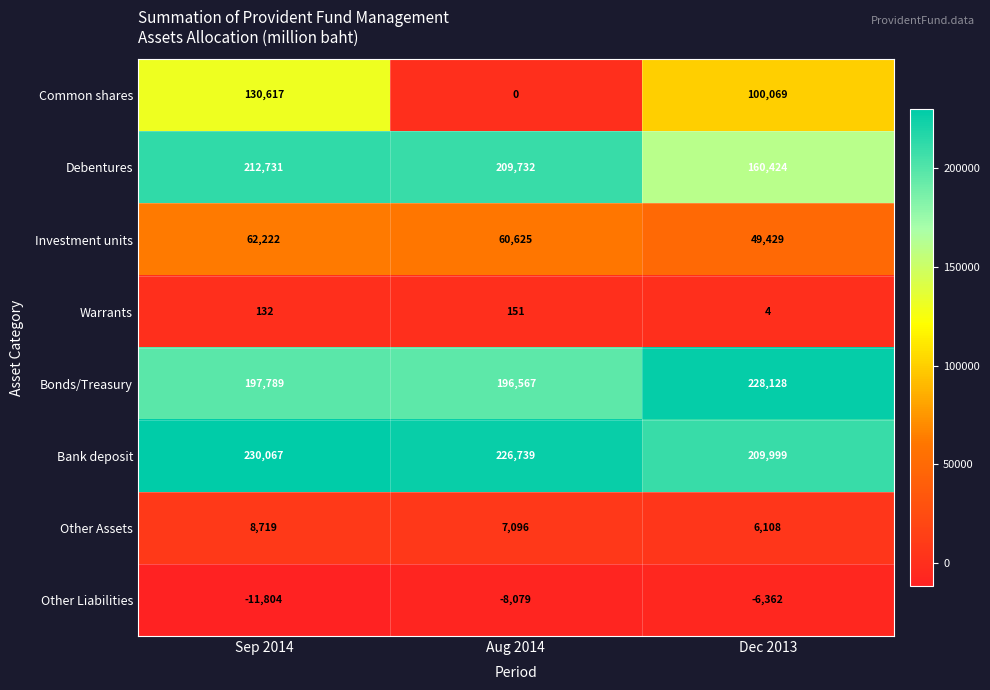

At which category does the chart reach its minimum across all series?

Sep 2014